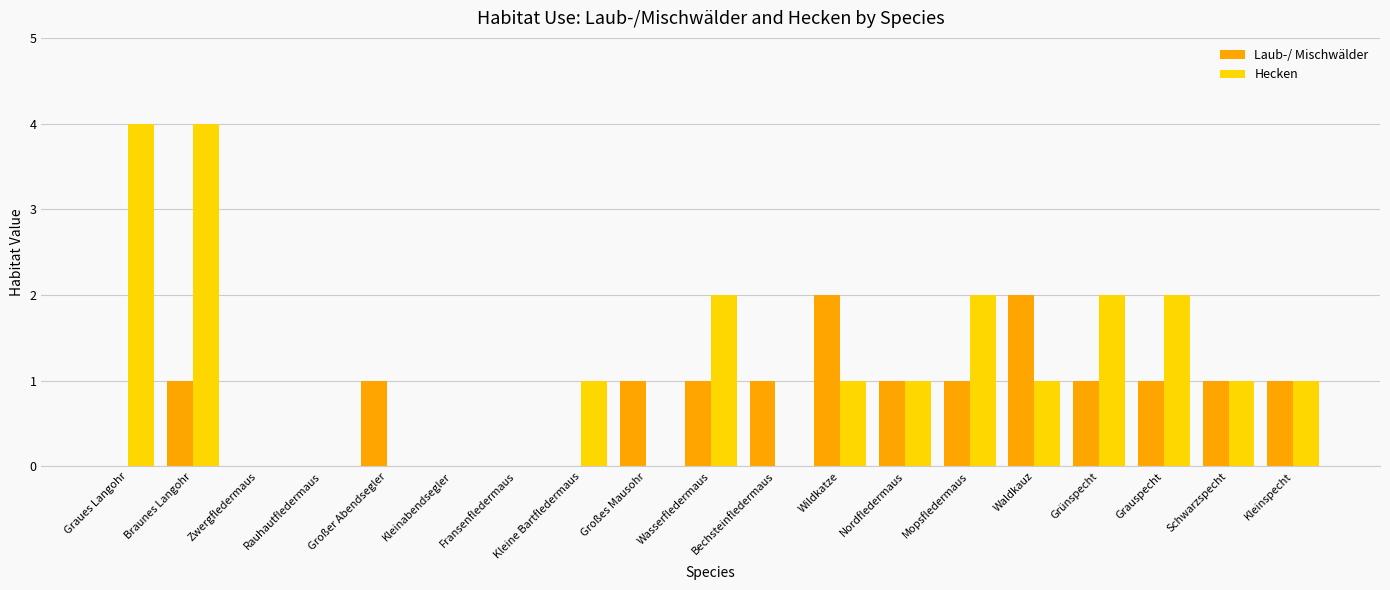

What is the sum of all Hecken values?

22